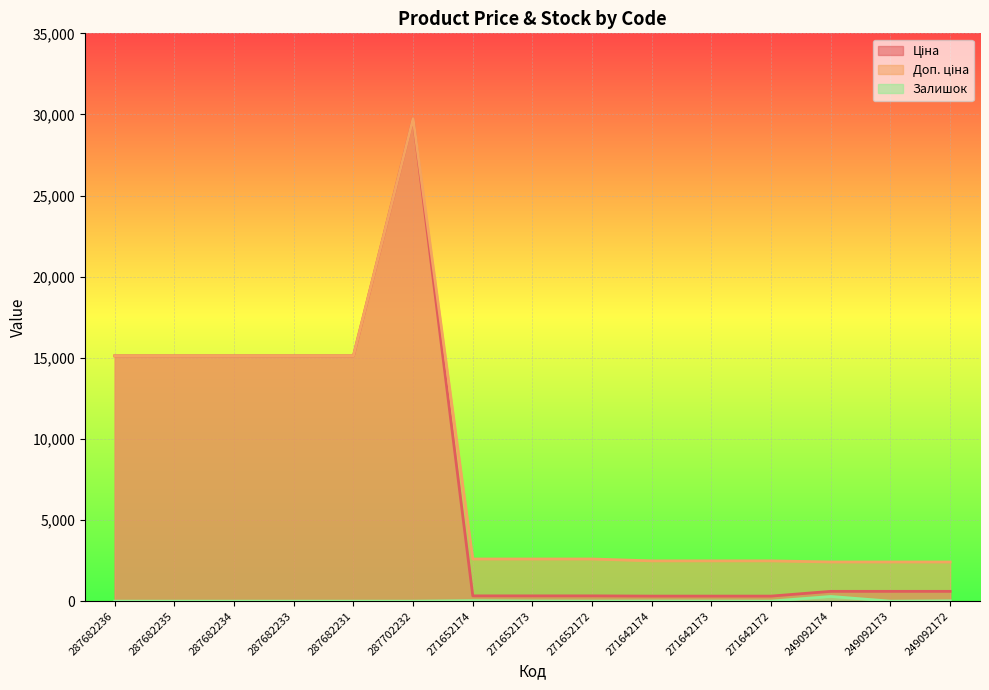

Read the Ціна value at 271652173.

324.8